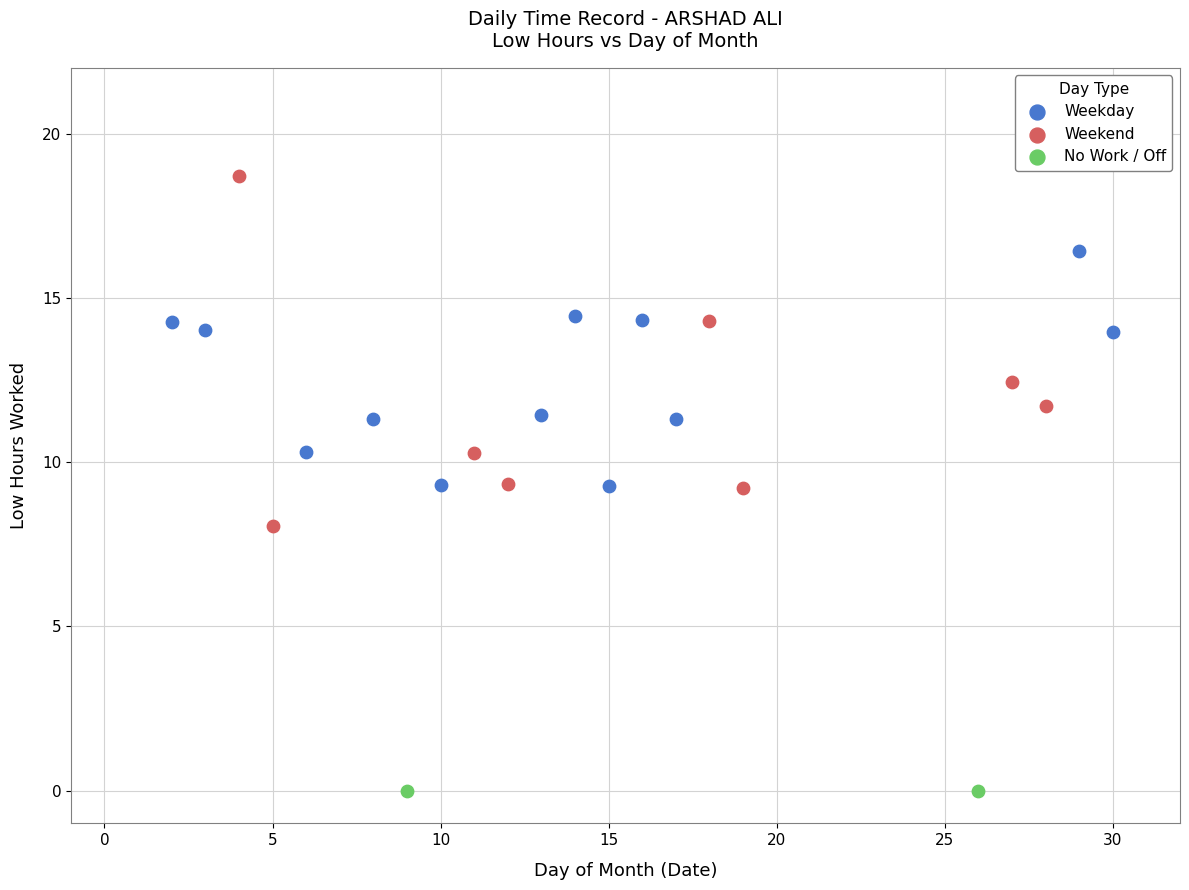

Which series reaches the maximum Y coordinate?

Weekend